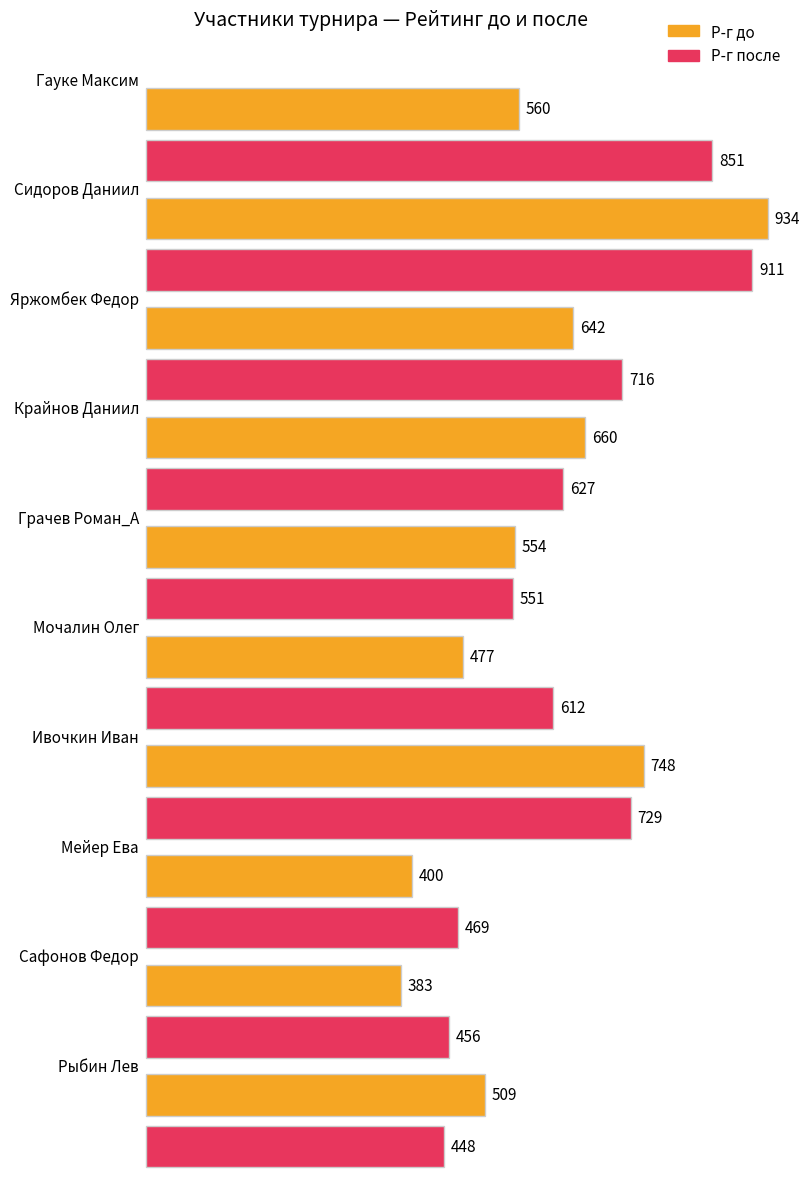

What is the minimum value for Р-г до?

383